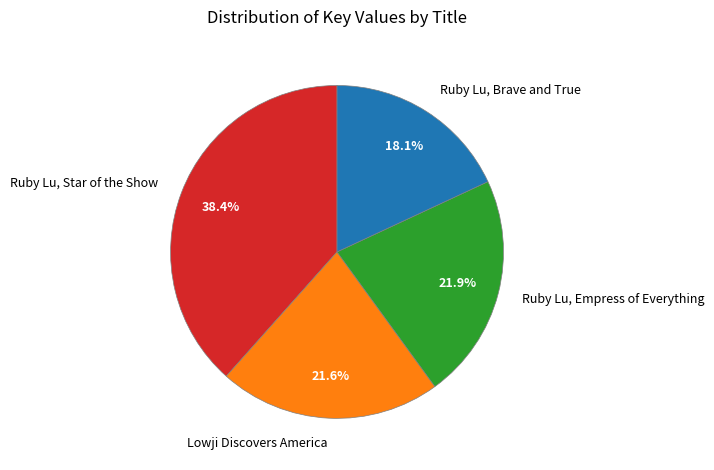

Count the number of slices in the pie.

4